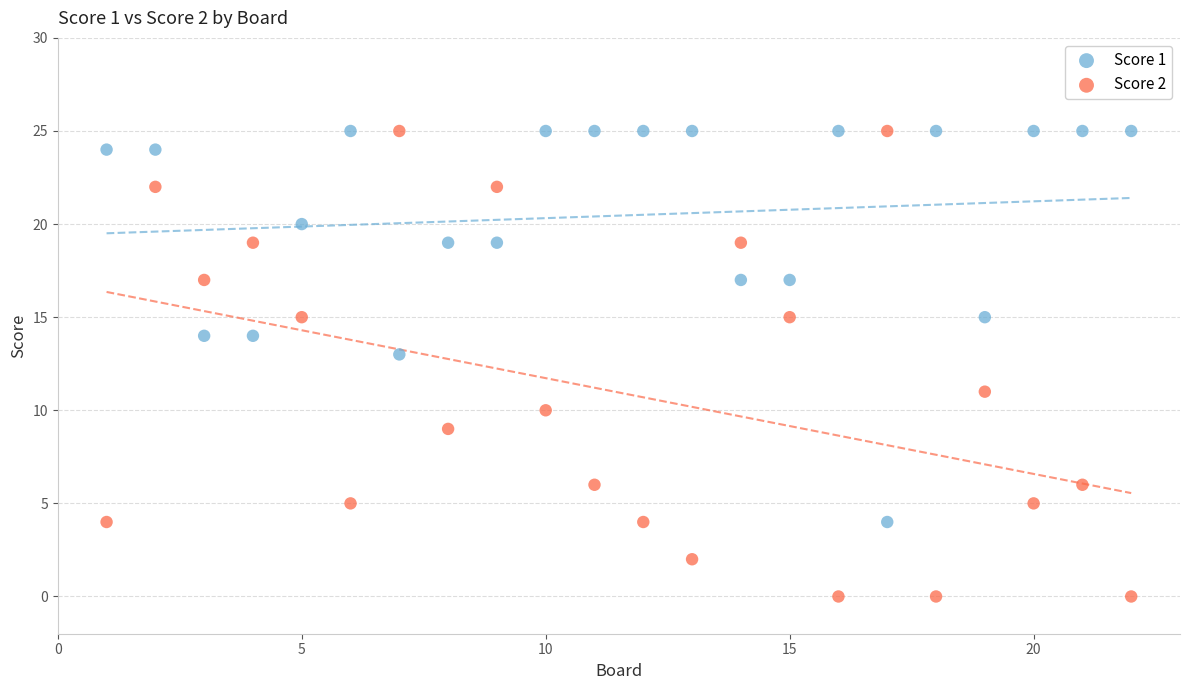

Across all data points, what is the range of X values (max minus min)?

21